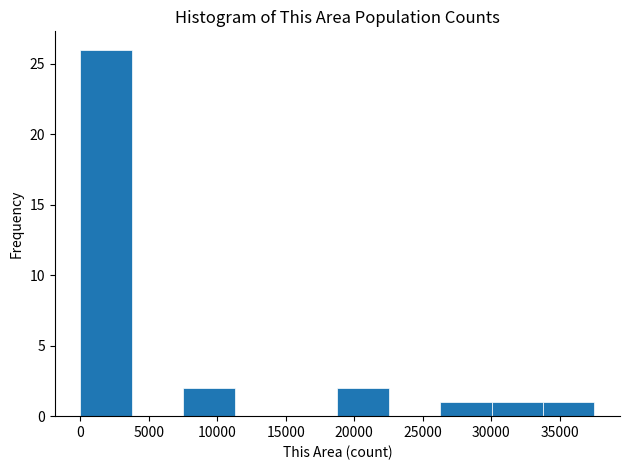

Reading left to right, list every bar in this chart as the range it spans on the x-axis followed by its height. Neither the bar edges nor the heights are printed on the chart, so give them approximately, as read against the axes.

0 to 4000: 26
4000 to 7500: 0
7500 to 11500: 2
11500 to 15000: 0
15000 to 19000: 0
19000 to 22500: 2
22500 to 26500: 0
26500 to 30000: 1
30000 to 34000: 1
34000 to 37500: 1